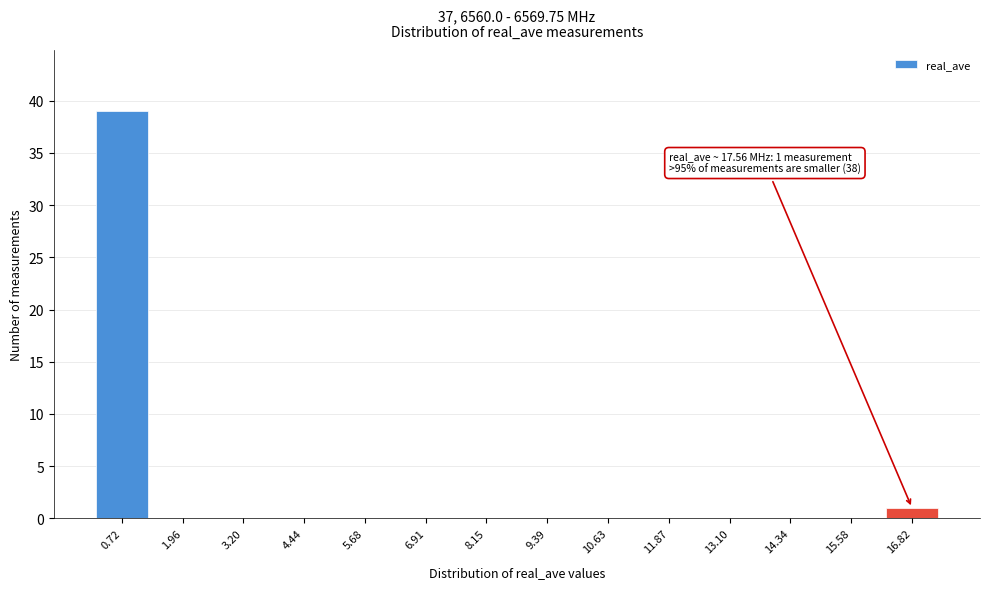

Reading right to left, what are all the values shown in this chart?

16.82=1	15.58=0	14.34=0	13.10=0	11.87=0	10.63=0	9.39=0	8.15=0	6.91=0	5.68=0	4.44=0	3.20=0	1.96=0	0.72=39